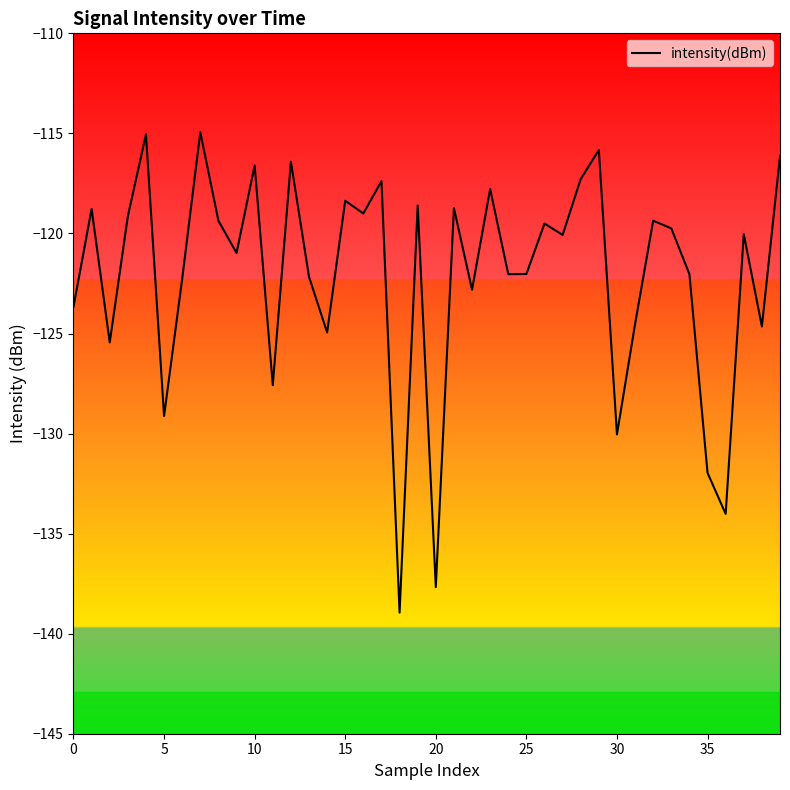

True or false: the data has more than 2 interior local peaks.

True